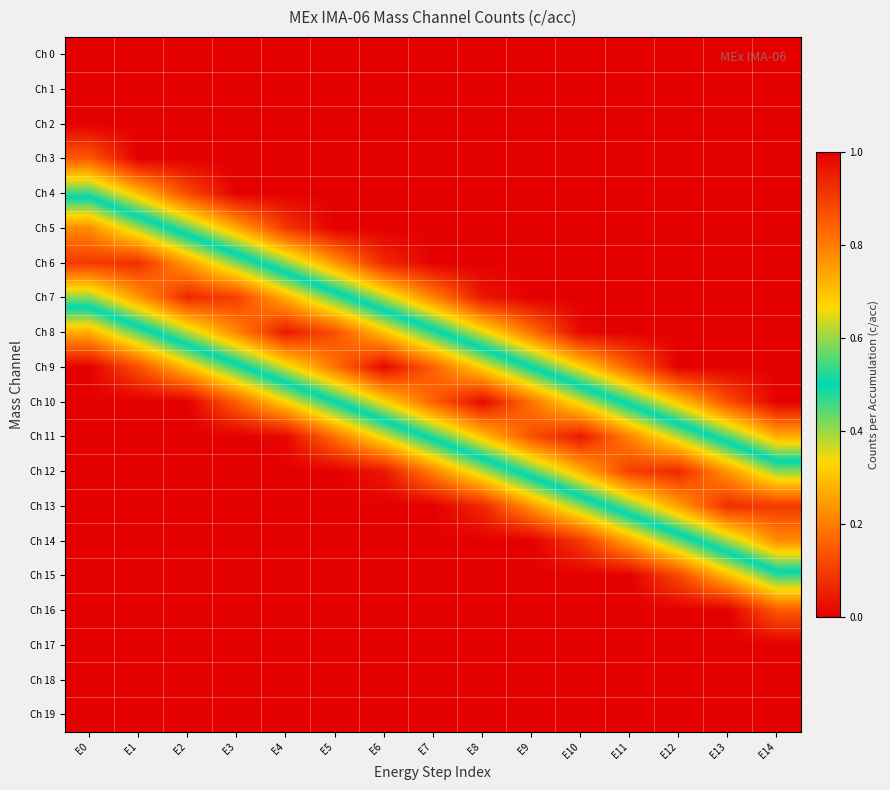

Count the number of categories in the chart.

15